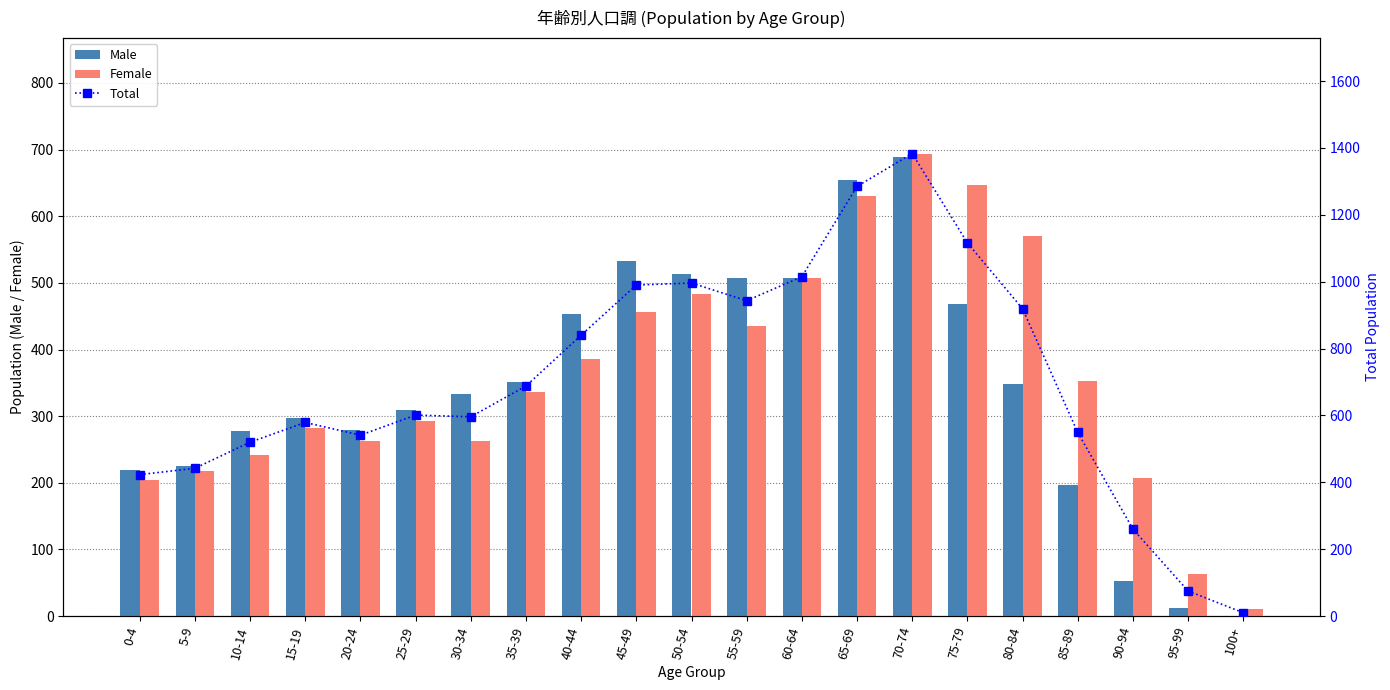

How many values in the Total series exceed 601?

10